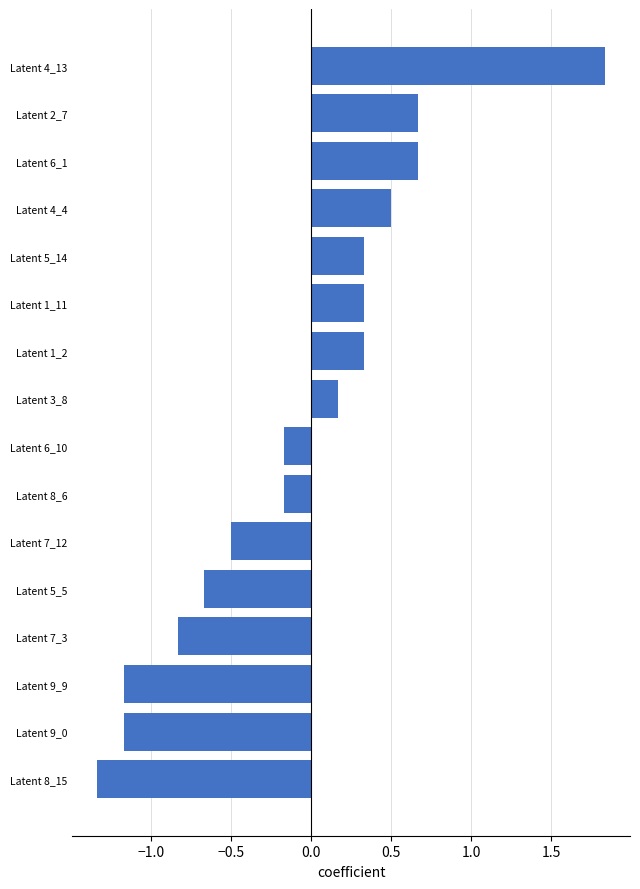

Is it true that the value at Latent 5_14 is 0.1?

False